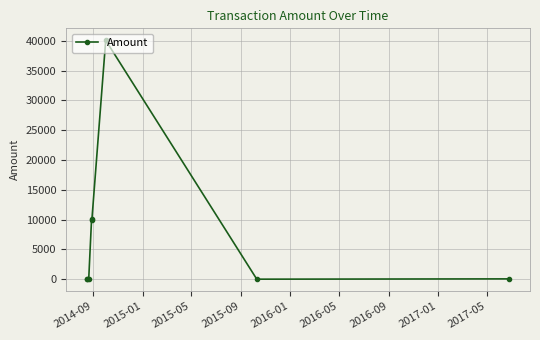

Does the chart have visible grid lines?

Yes